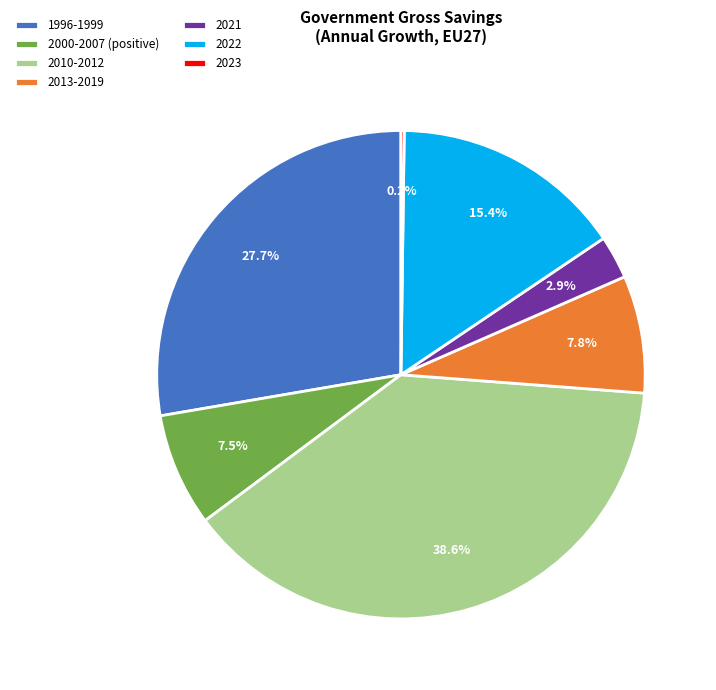

Between 2010-2012 and 2000-2007 (positive), which is larger?

2010-2012